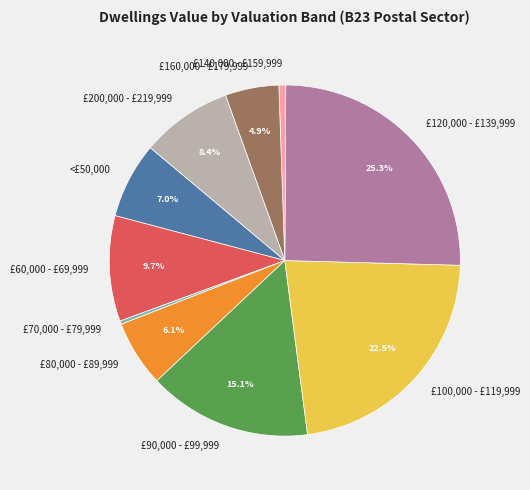

Does any single category account for the majority?

No